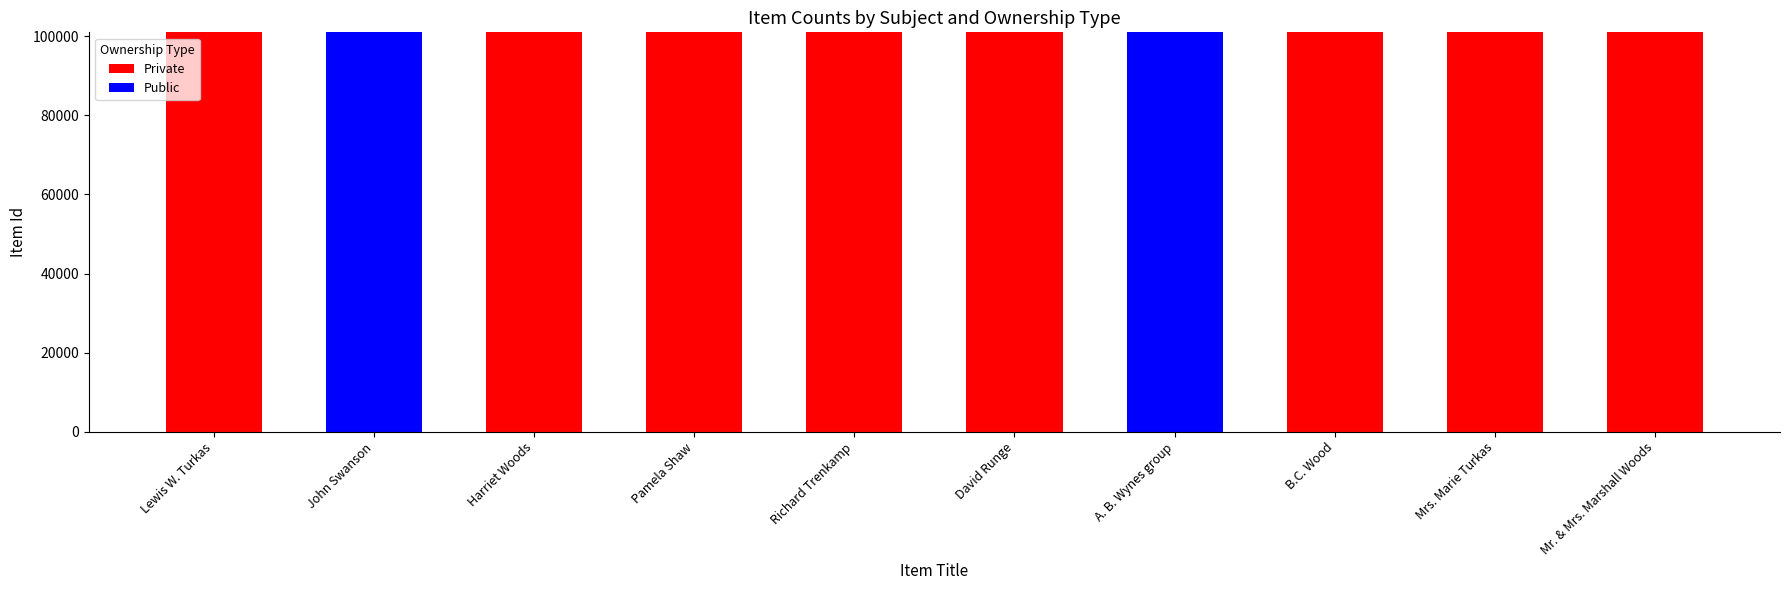

What is the maximum value for Private?

101038